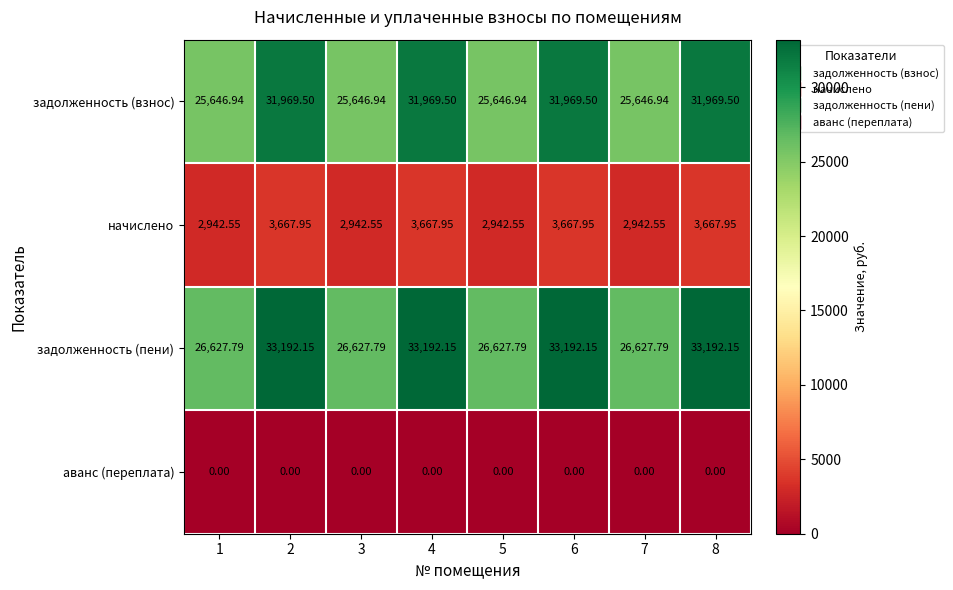

List the series in order of their peak value, highest first.

задолженность (пени), задолженность (взнос), начислено, аванс (переплата)